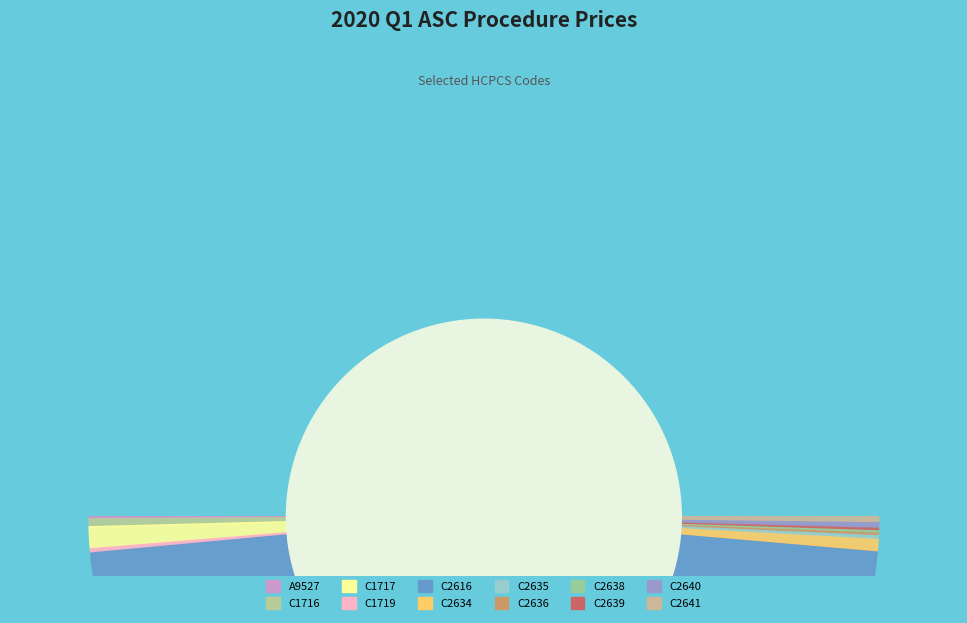

What is the total percentage of C1719 and C2616?

94.7%